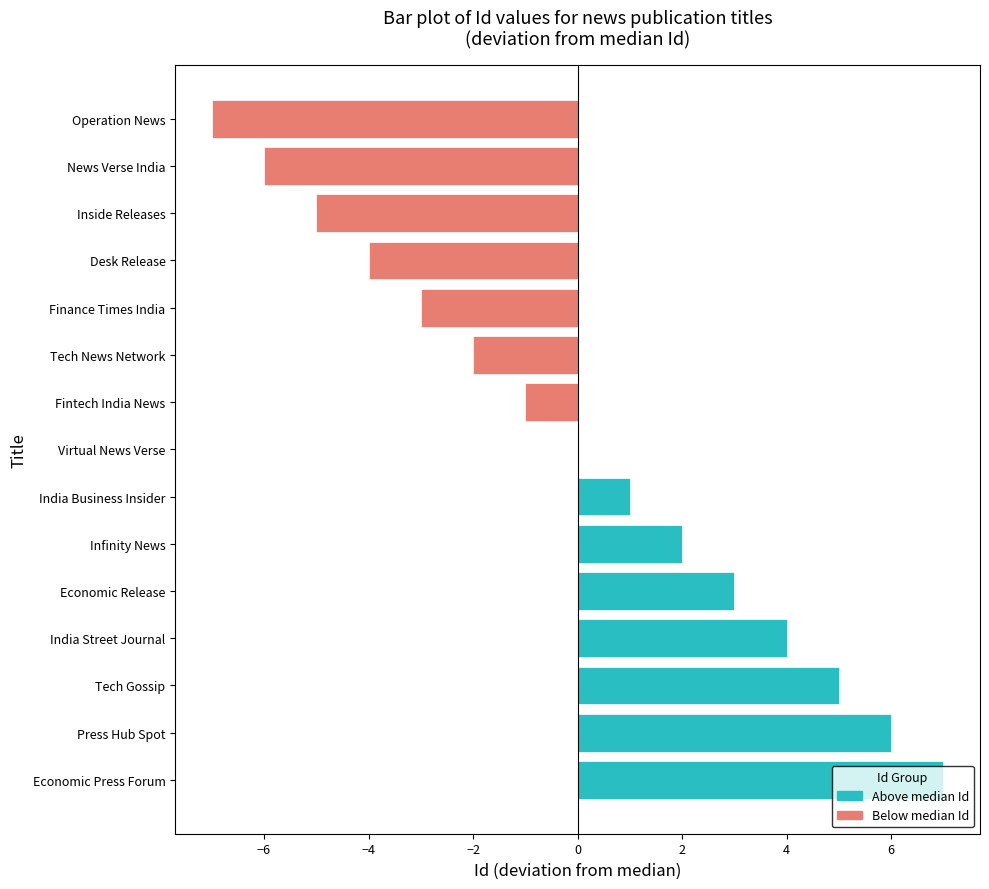

The chart shows a value of 2 at Infinity News. True or false?

True